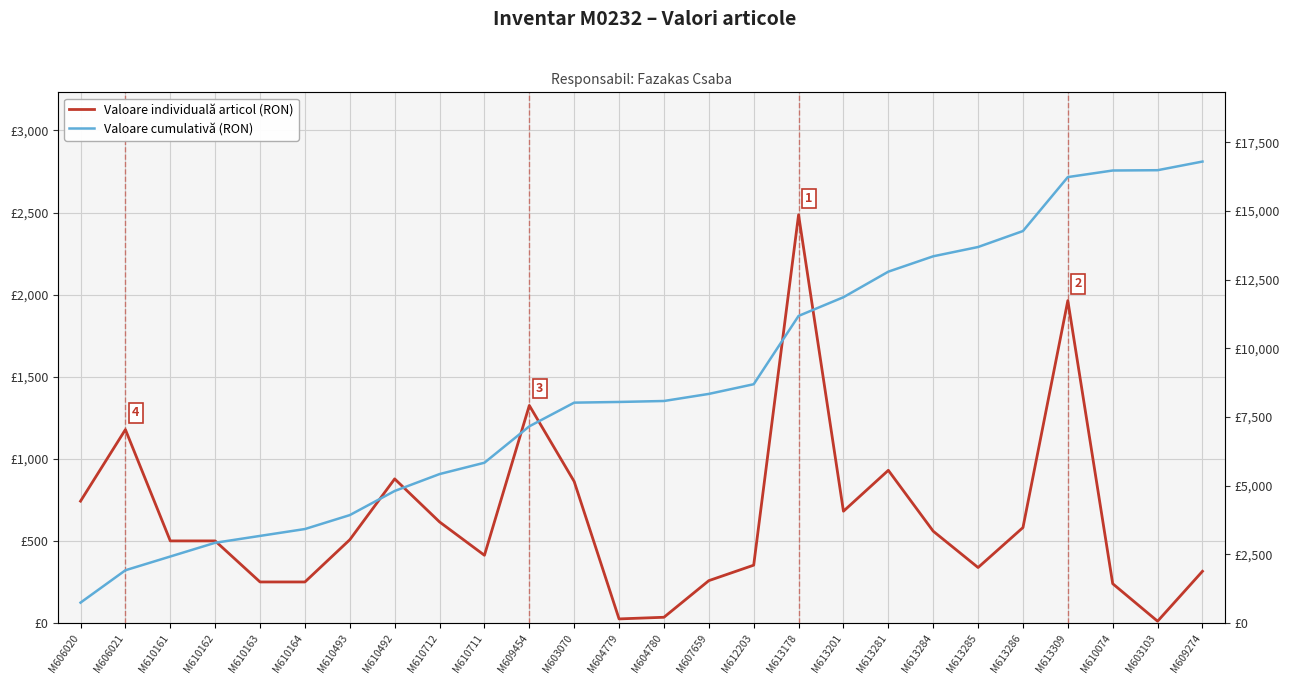

At which label does Valoare individuală articol (RON) reach its minimum?

M603103